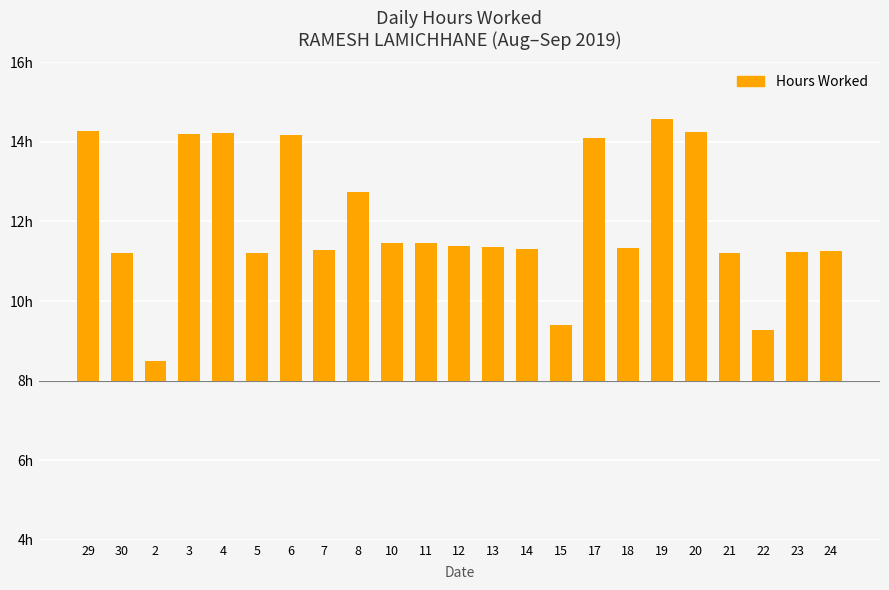

List the labels in order of value, largest first.

19, 29, 20, 4, 3, 6, 17, 8, 11, 10, 12, 13, 18, 14, 7, 24, 23, 30, 5, 21, 15, 22, 2